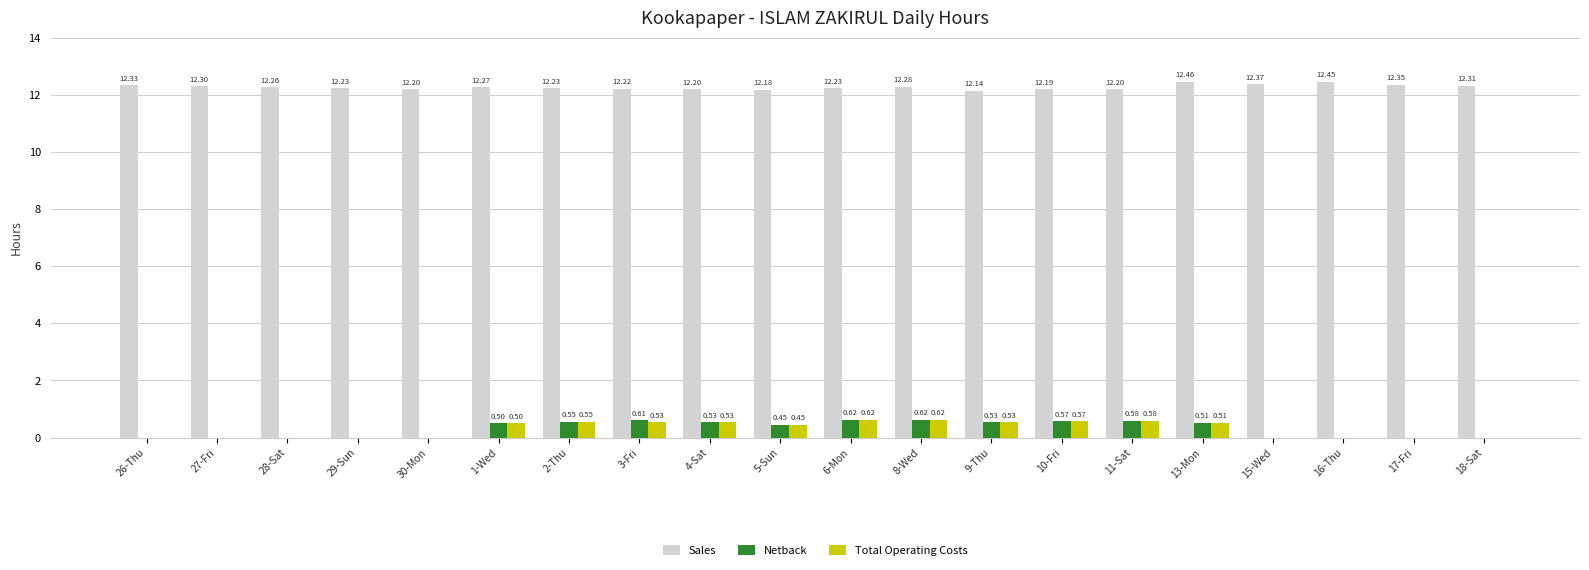

What is the sum of all Netback values?

6.1